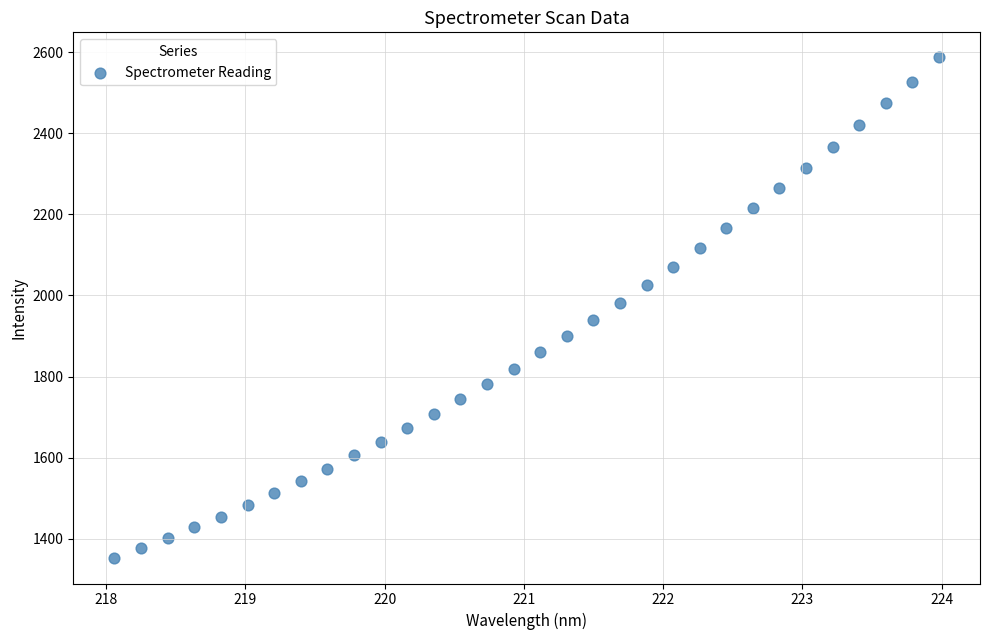

What is the range of Y values (max minus min)?

1235.2